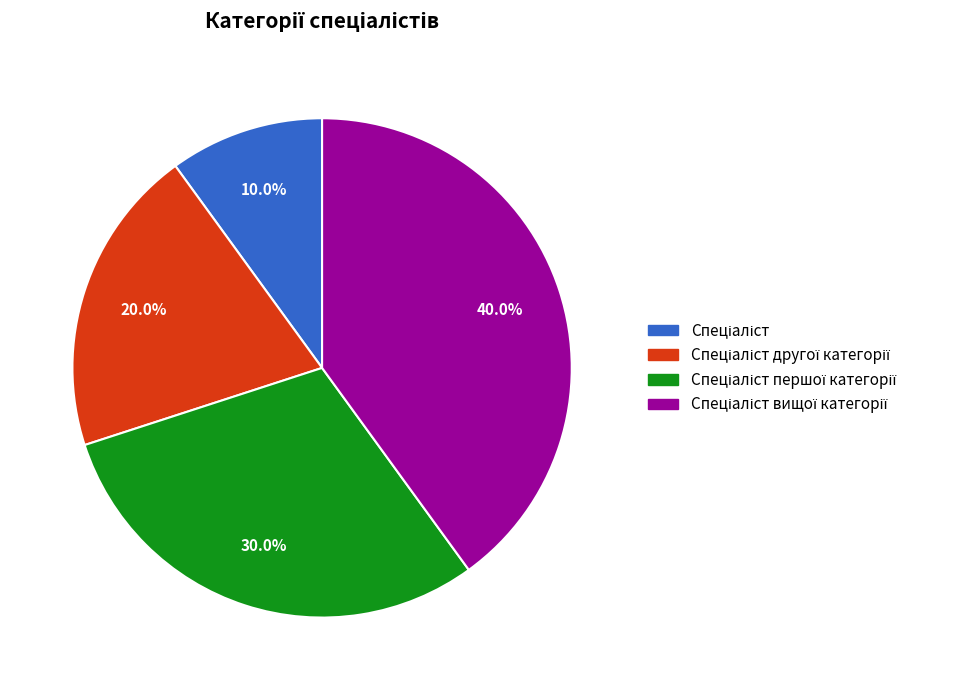

Is there a majority slice in this chart?

No